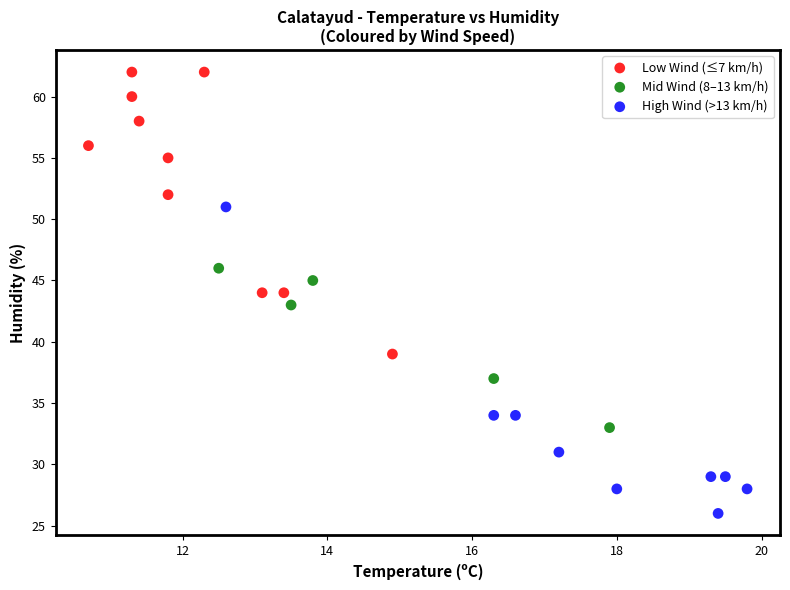

Which series has the largest Y range (max minus min)?

High Wind (>13 km/h)